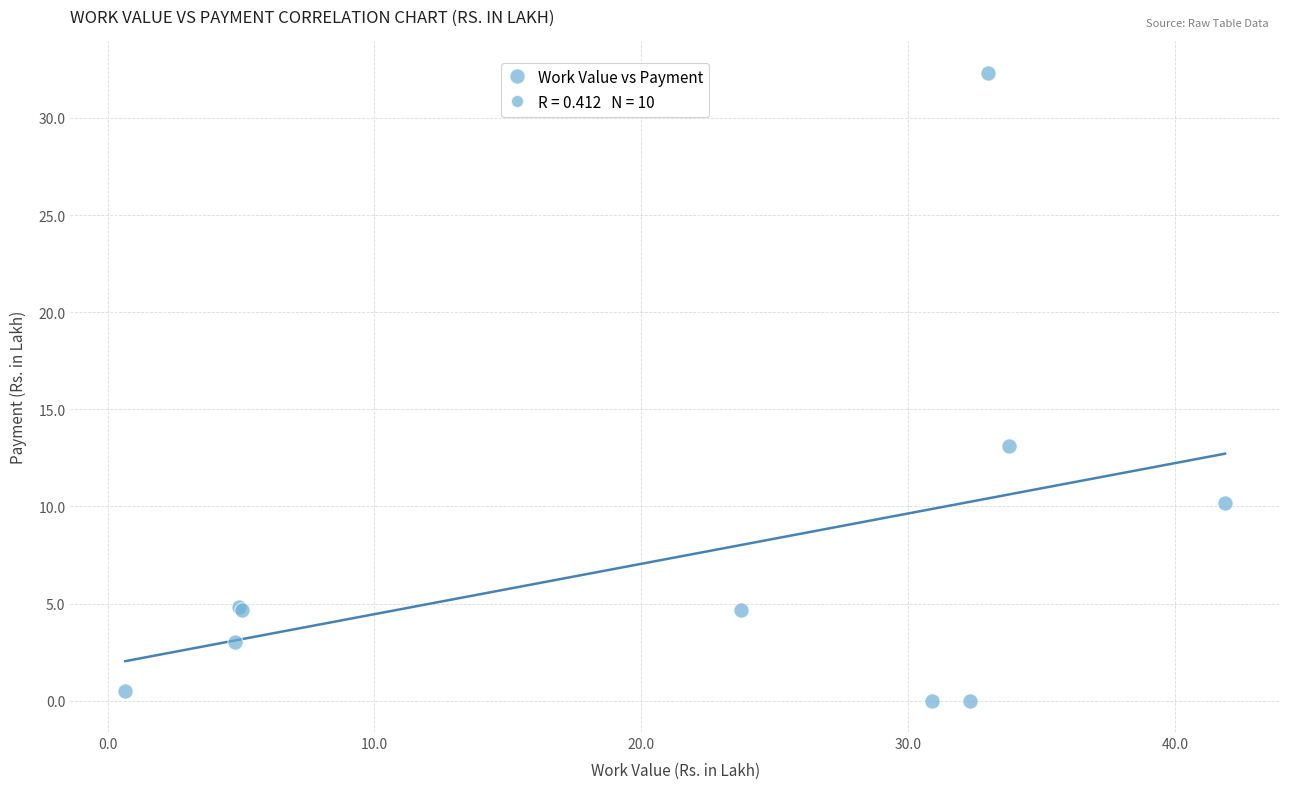

What Y value in the scatter plot is closest to 16?

13.1